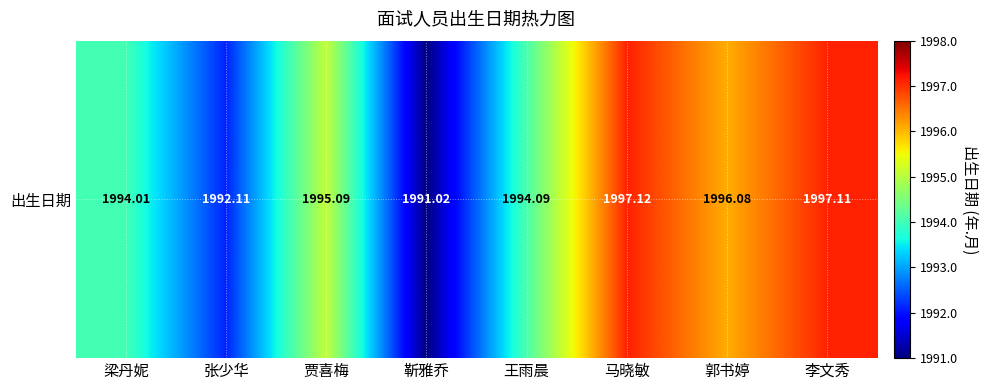

Rank the categories by value from lowest to highest.

靳雅乔, 张少华, 梁丹妮, 王雨晨, 贾喜梅, 郭书婷, 李文秀, 马晓敏